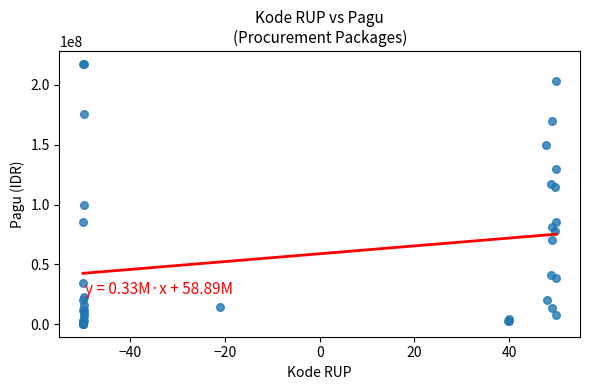

What Y value in the scatter plot is closest to 108830000?

114296000